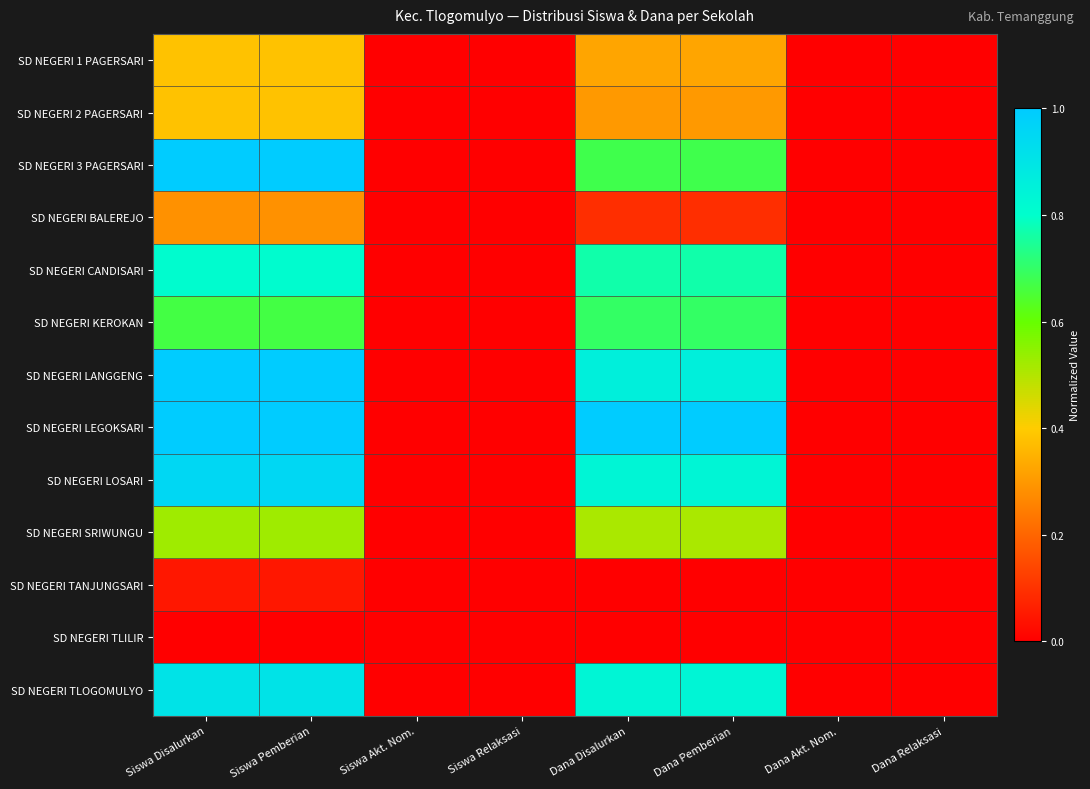

Reading left to right, extract all data points from this chart.

SD NEGERI 1 PAGERSARI: Siswa Disalurkan=0.4	Siswa Pemberian=0.4	Siswa Akt. Nom.=0.0	Siswa Relaksasi=0.0	Dana Disalurkan=0.3	Dana Pemberian=0.3	Dana Akt. Nom.=0.0	Dana Relaksasi=0.0
SD NEGERI 2 PAGERSARI: Siswa Disalurkan=0.4	Siswa Pemberian=0.4	Siswa Akt. Nom.=0.0	Siswa Relaksasi=0.0	Dana Disalurkan=0.3	Dana Pemberian=0.3	Dana Akt. Nom.=0.0	Dana Relaksasi=0.0
SD NEGERI 3 PAGERSARI: Siswa Disalurkan=1.0	Siswa Pemberian=1.0	Siswa Akt. Nom.=0.0	Siswa Relaksasi=0.0	Dana Disalurkan=0.7	Dana Pemberian=0.7	Dana Akt. Nom.=0.0	Dana Relaksasi=0.0
SD NEGERI BALEREJO: Siswa Disalurkan=0.3	Siswa Pemberian=0.3	Siswa Akt. Nom.=0.0	Siswa Relaksasi=0.0	Dana Disalurkan=0.1	Dana Pemberian=0.1	Dana Akt. Nom.=0.0	Dana Relaksasi=0.0
SD NEGERI CANDISARI: Siswa Disalurkan=0.8	Siswa Pemberian=0.8	Siswa Akt. Nom.=0.0	Siswa Relaksasi=0.0	Dana Disalurkan=0.8	Dana Pemberian=0.8	Dana Akt. Nom.=0.0	Dana Relaksasi=0.0
SD NEGERI KEROKAN: Siswa Disalurkan=0.7	Siswa Pemberian=0.7	Siswa Akt. Nom.=0.0	Siswa Relaksasi=0.0	Dana Disalurkan=0.7	Dana Pemberian=0.7	Dana Akt. Nom.=0.0	Dana Relaksasi=0.0
SD NEGERI LANGGENG: Siswa Disalurkan=1.0	Siswa Pemberian=1.0	Siswa Akt. Nom.=0.0	Siswa Relaksasi=0.0	Dana Disalurkan=0.9	Dana Pemberian=0.9	Dana Akt. Nom.=0.0	Dana Relaksasi=0.0
SD NEGERI LEGOKSARI: Siswa Disalurkan=1.0	Siswa Pemberian=1.0	Siswa Akt. Nom.=0.0	Siswa Relaksasi=0.0	Dana Disalurkan=1.0	Dana Pemberian=1.0	Dana Akt. Nom.=0.0	Dana Relaksasi=0.0
SD NEGERI LOSARI: Siswa Disalurkan=1.0	Siswa Pemberian=1.0	Siswa Akt. Nom.=0.0	Siswa Relaksasi=0.0	Dana Disalurkan=0.8	Dana Pemberian=0.8	Dana Akt. Nom.=0.0	Dana Relaksasi=0.0
SD NEGERI SRIWUNGU: Siswa Disalurkan=0.5	Siswa Pemberian=0.5	Siswa Akt. Nom.=0.0	Siswa Relaksasi=0.0	Dana Disalurkan=0.5	Dana Pemberian=0.5	Dana Akt. Nom.=0.0	Dana Relaksasi=0.0
SD NEGERI TANJUNGSARI: Siswa Disalurkan=0.0	Siswa Pemberian=0.0	Siswa Akt. Nom.=0.0	Siswa Relaksasi=0.0	Dana Disalurkan=0.0	Dana Pemberian=0.0	Dana Akt. Nom.=0.0	Dana Relaksasi=0.0
SD NEGERI TLILIR: Siswa Disalurkan=0.0	Siswa Pemberian=0.0	Siswa Akt. Nom.=0.0	Siswa Relaksasi=0.0	Dana Disalurkan=0.0	Dana Pemberian=0.0	Dana Akt. Nom.=0.0	Dana Relaksasi=0.0
SD NEGERI TLOGOMULYO: Siswa Disalurkan=0.9	Siswa Pemberian=0.9	Siswa Akt. Nom.=0.0	Siswa Relaksasi=0.0	Dana Disalurkan=0.8	Dana Pemberian=0.8	Dana Akt. Nom.=0.0	Dana Relaksasi=0.0